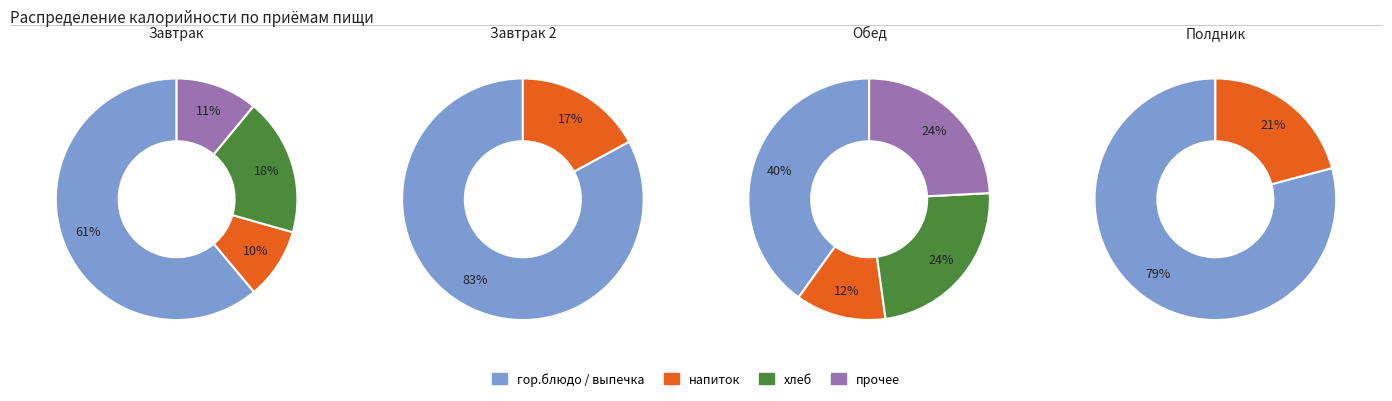

Does 3 represent more than half of the total?

No